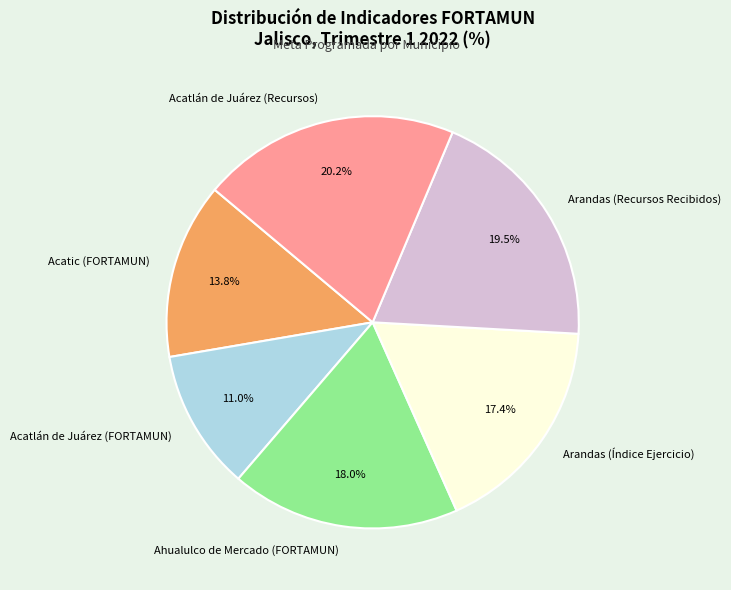

To the nearest percent, what is the difference between the largest and smallest slice percentages?

9%